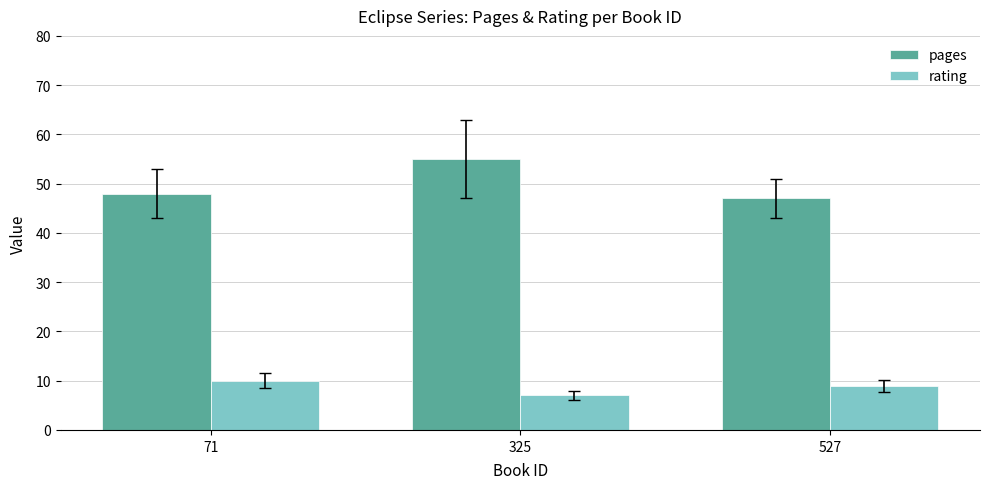

Rank the categories by rating value from highest to lowest.

71, 527, 325